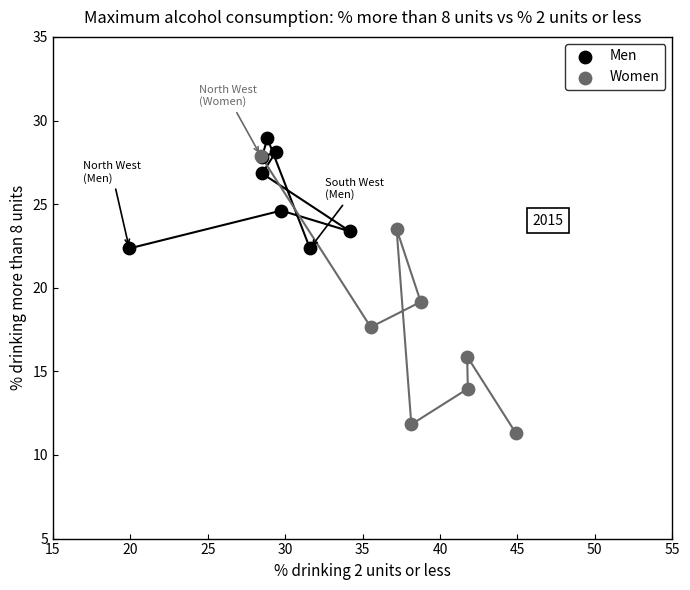

Which series has the largest Y range (max minus min)?

Women